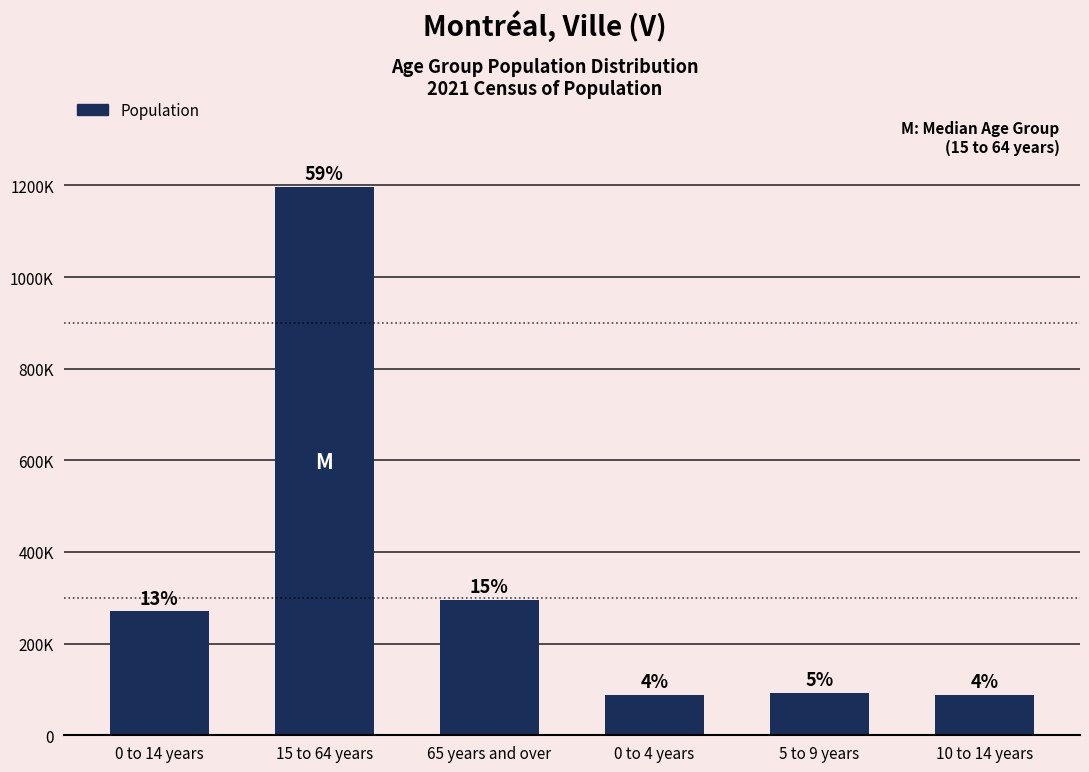

List the labels in order of value, smallest first.

10 to 14 years, 0 to 4 years, 5 to 9 years, 0 to 14 years, 65 years and over, 15 to 64 years